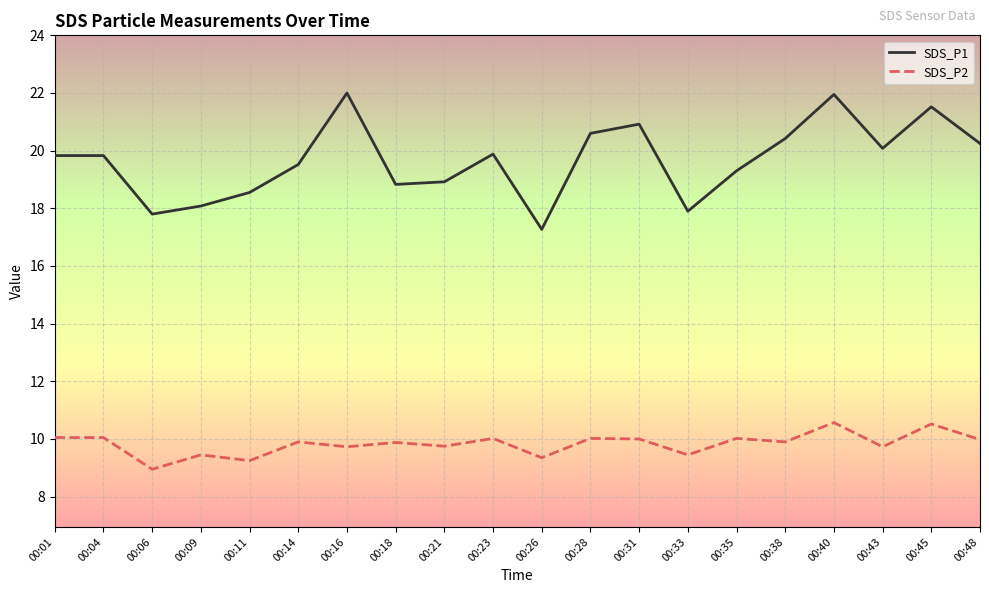

List the series in order of their overall mean, highest first.

SDS_P1, SDS_P2